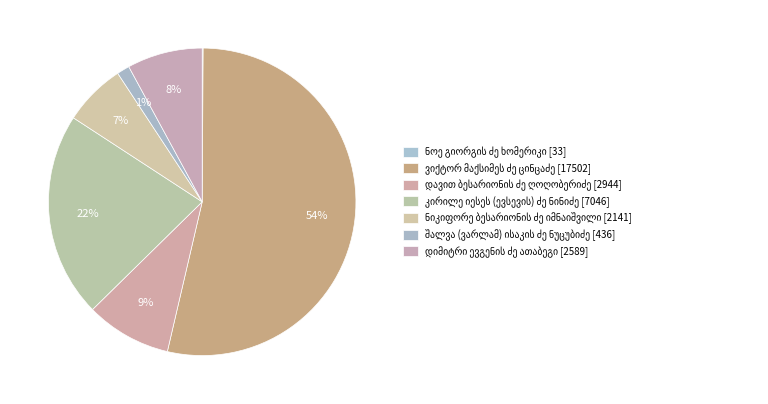

Does ვიქტორ მაქსიმეს ძე ცინცაძე represent more than half of the total?

Yes